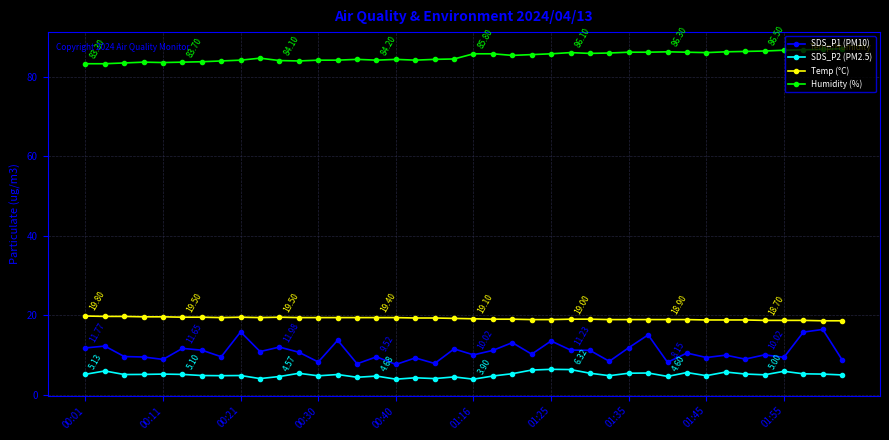

True or false: SDS_P1 (PM10) and Humidity (%) intersect in this chart.

False